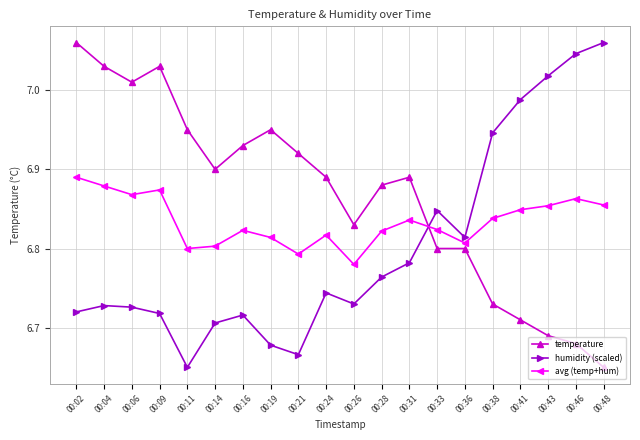

At how many categories does at least one series exceed 6?

20